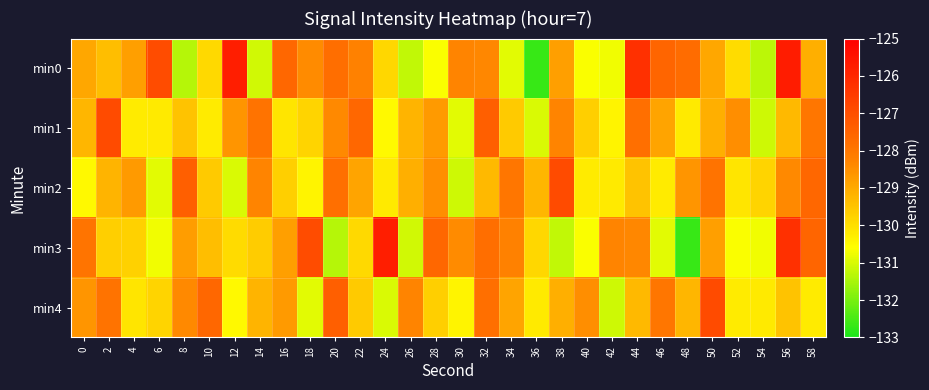

Which label corresponds to the smallest value in the chart?

36